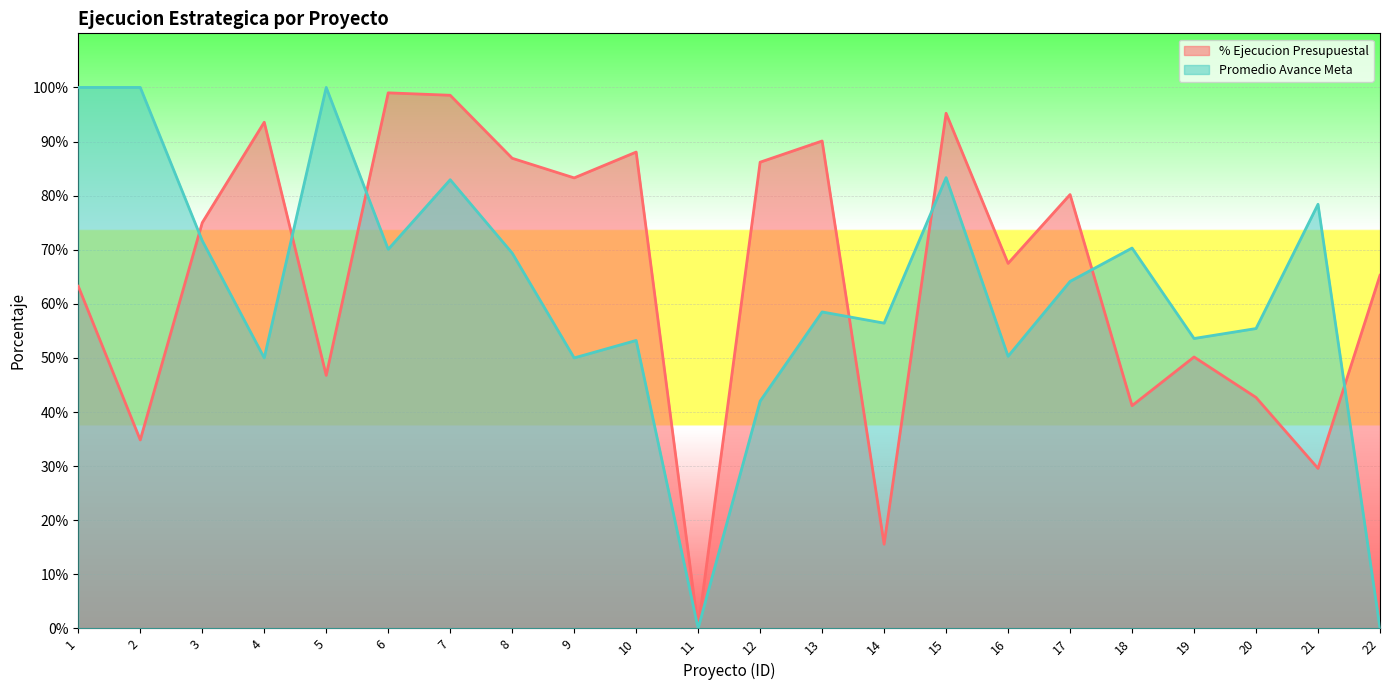

How many Promedio Avance Meta values are between 0 and 1?

22